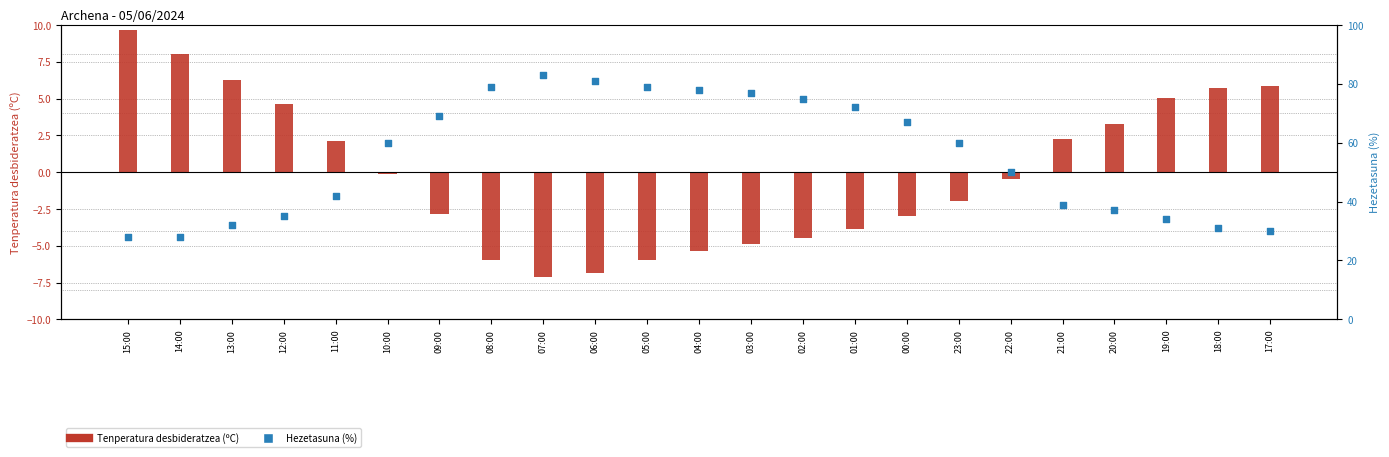

At how many categories does at least one series exceed -3?

23